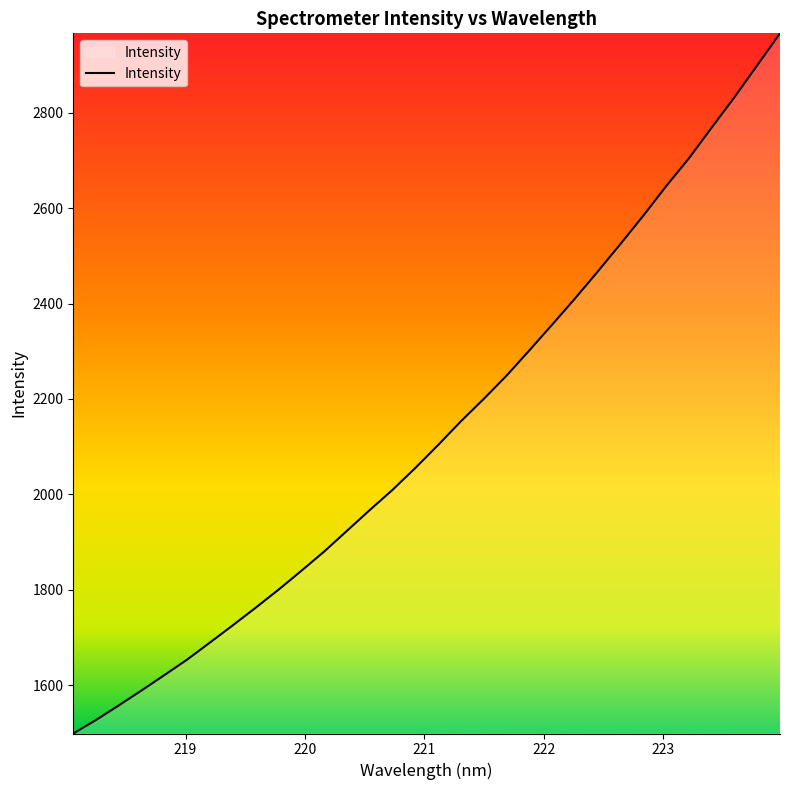

What is the difference between the maximum and minimum values?

1468.6